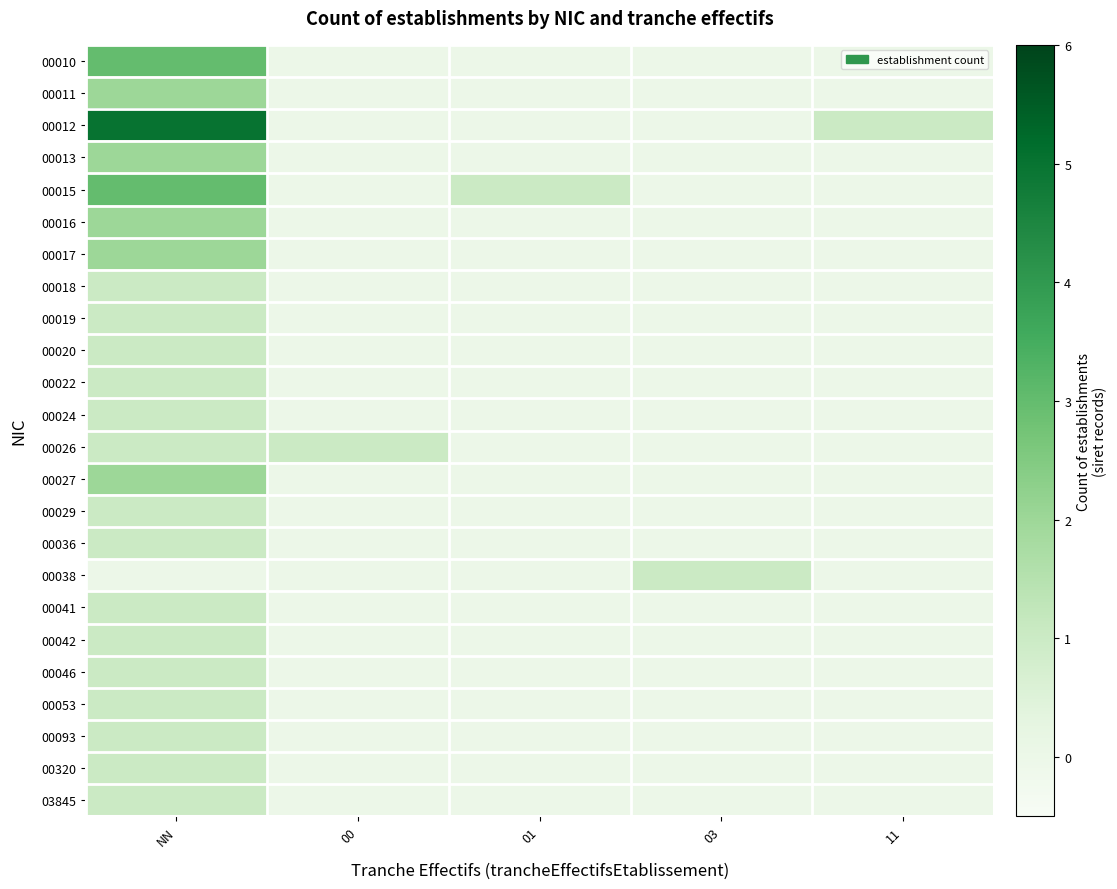

At NN, list the series in order from smallest to largest.

00038, 00018, 00019, 00020, 00022, 00024, 00026, 00029, 00036, 00041, 00042, 00046, 00053, 00093, 00320, 03845, 00011, 00013, 00016, 00017, 00027, 00010, 00015, 00012